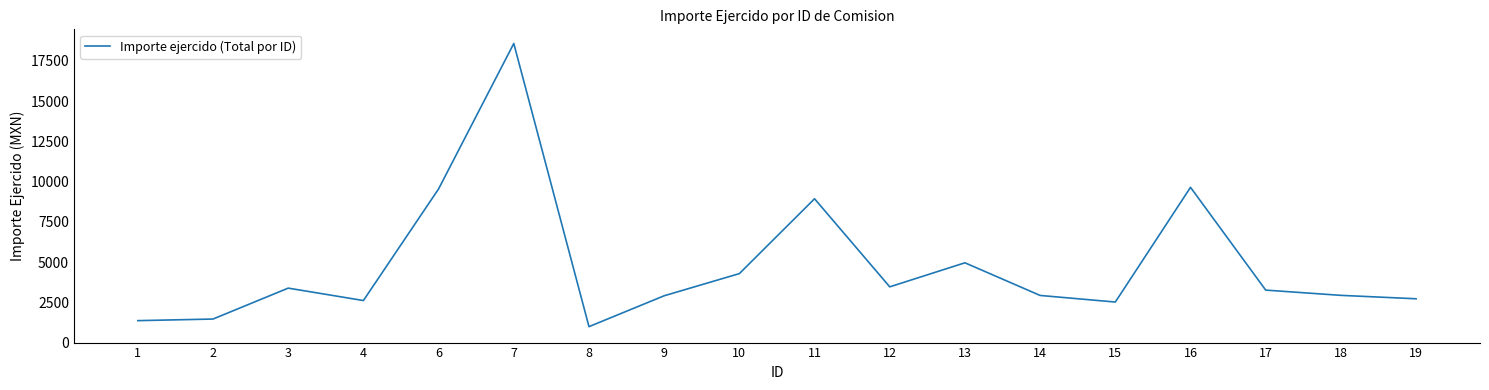

The value at 4 is 2610.6. True or false?

True